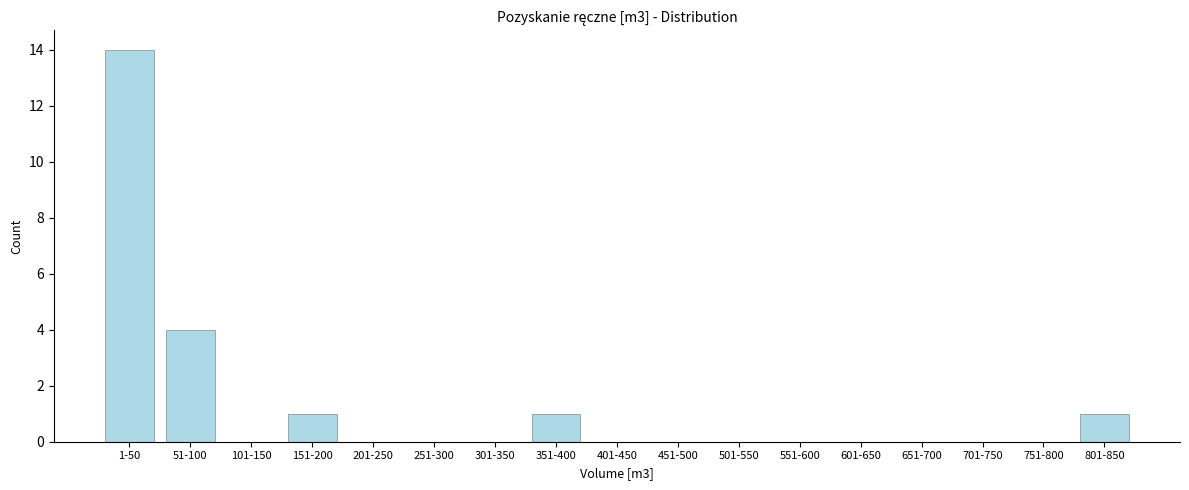

Reading left to right, extract all data points from this chart.

1-50=14	51-100=4	101-150=0	151-200=1	201-250=0	251-300=0	301-350=0	351-400=1	401-450=0	451-500=0	501-550=0	551-600=0	601-650=0	651-700=0	701-750=0	751-800=0	801-850=1